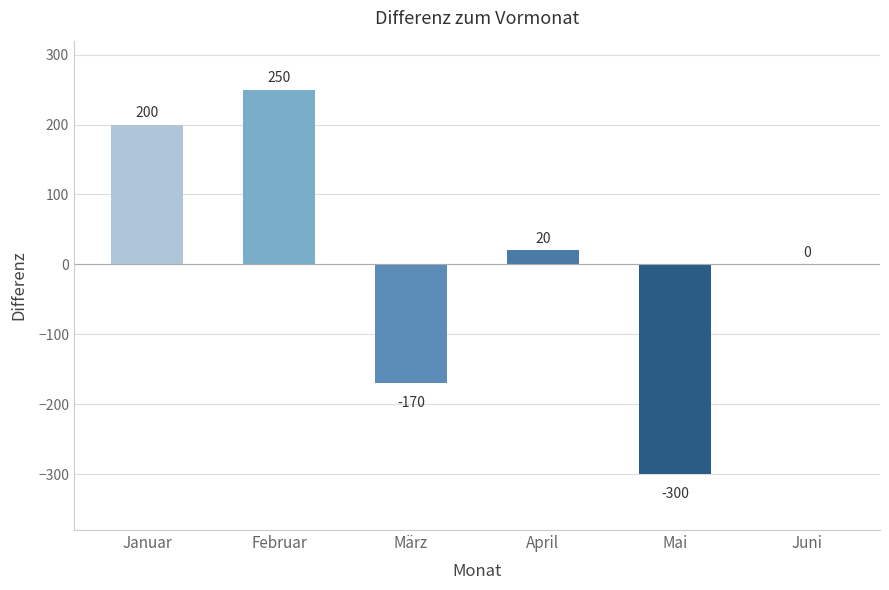

The value at März is -170. True or false?

True